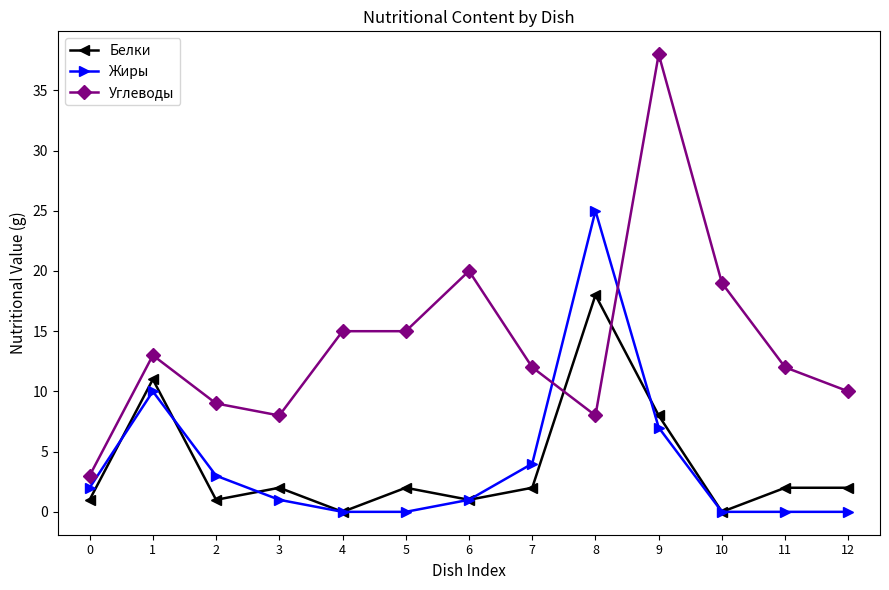

The value of Углеводы at 0 is 3. True or false?

True